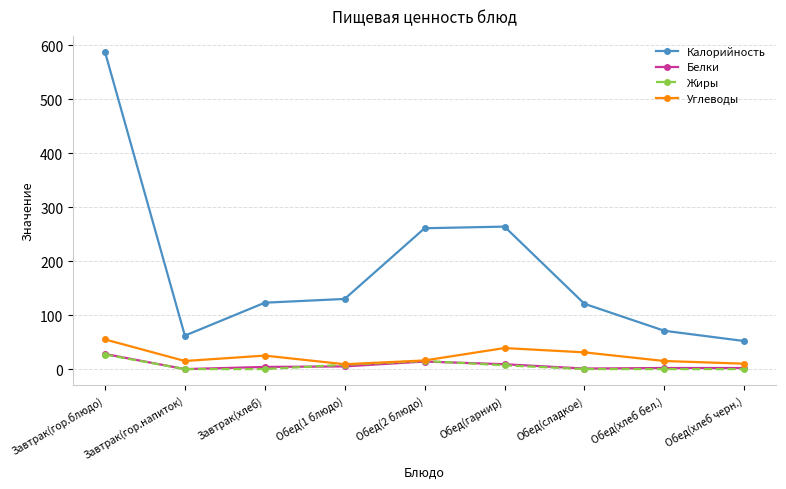

What is the difference between the maximum and minimum values in the Углеводы series?

46